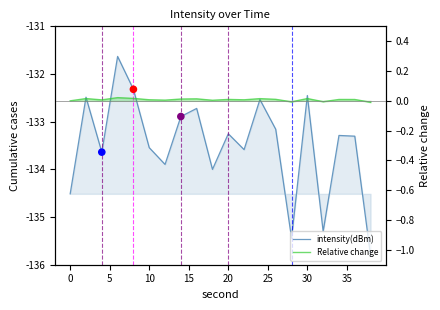

Which series contains the lowest Y value?

intensity(dBm)